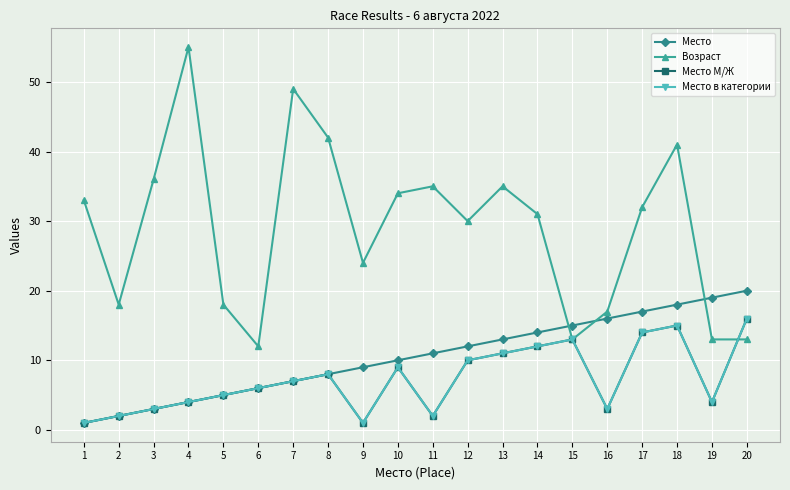

Which category has the lowest value in the Возраст series?

6